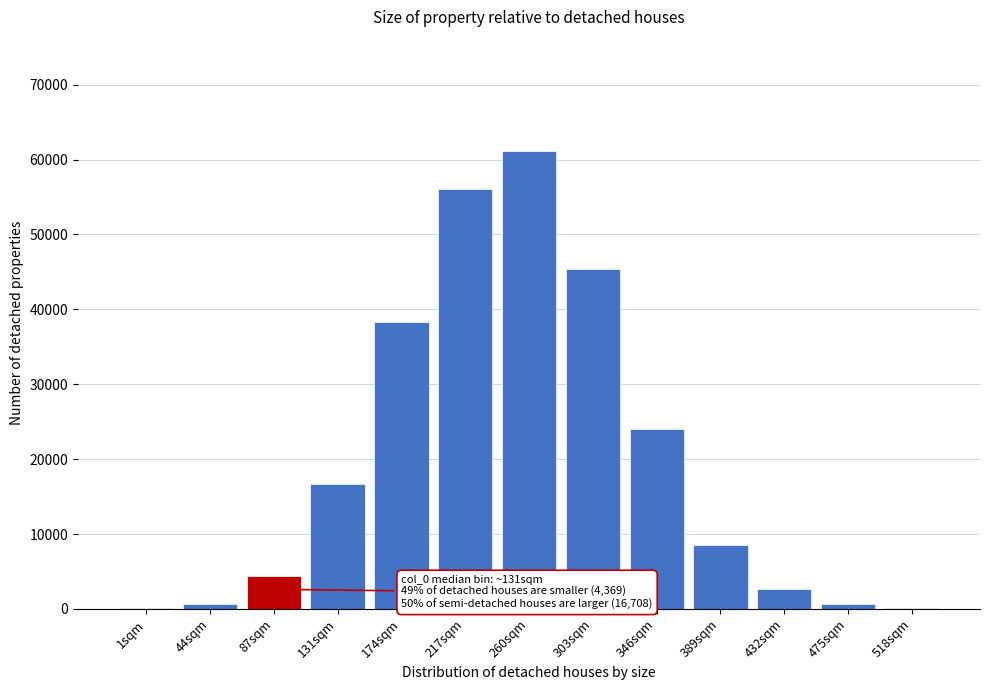

The value at 217sqm is 86457. True or false?

False